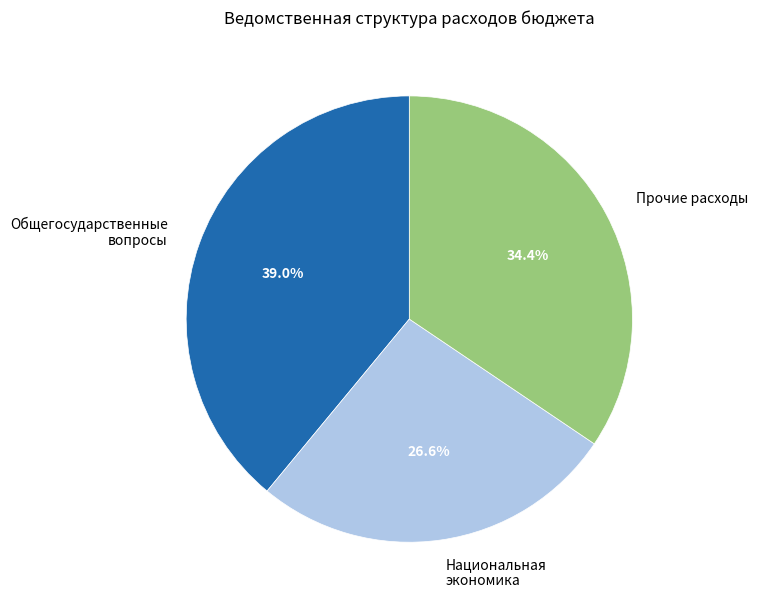

To the nearest percent, what portion does Общегосударственные вопросы represent?

39%